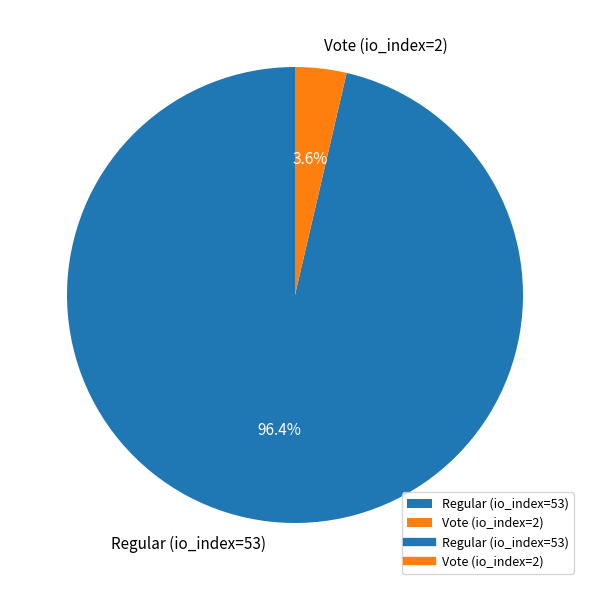

To the nearest percent, what portion does Regular (io_index=53) represent?

96%